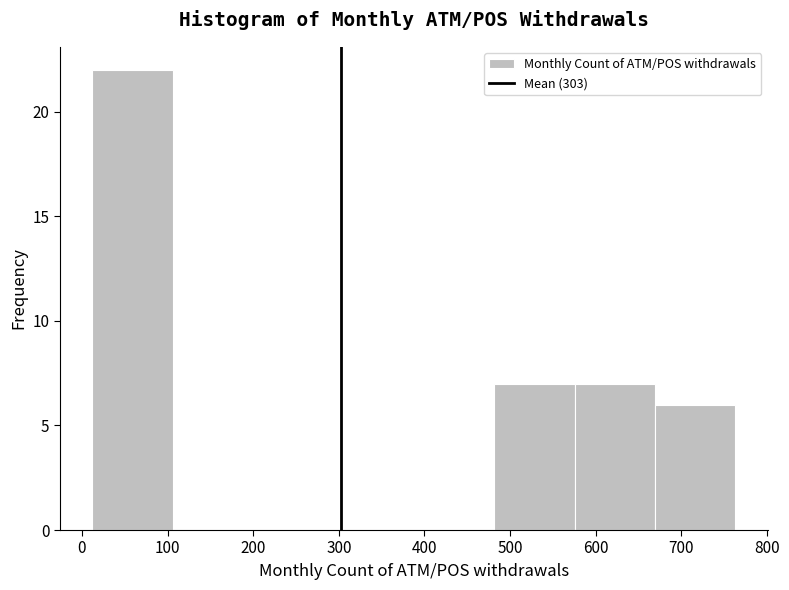

Reading left to right, transcribe this chart: for each bar, give the range it covers on the x-axis and its height. Neither the bar edges nor the heights are printed on the chart, so give them approximately, as read against the axes.

10 to 110: 22
110 to 200: 0
200 to 290: 0
290 to 390: 0
390 to 480: 0
480 to 580: 7
580 to 670: 7
670 to 760: 6